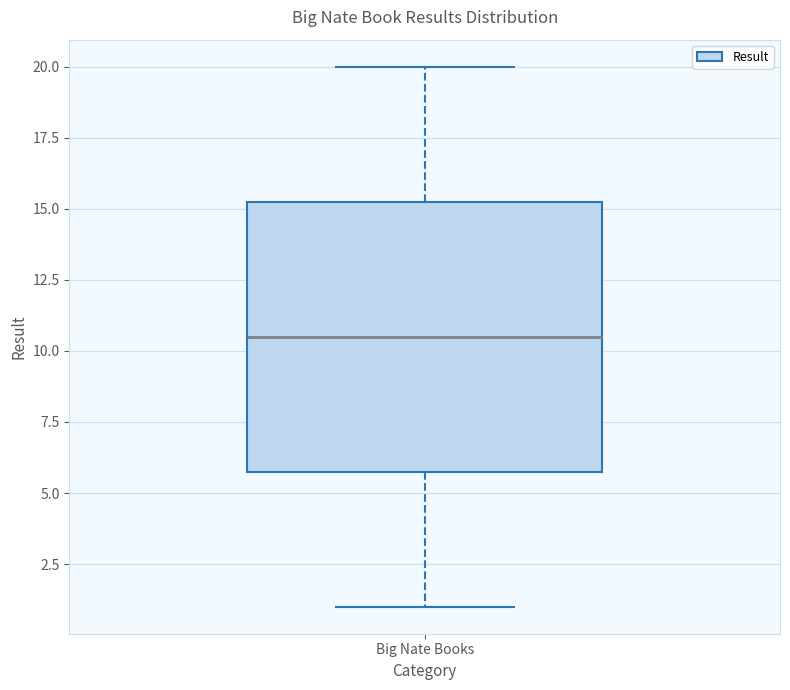

Where does the lower whisker of the box for Big Nate Books end on the y-axis? The values are not printed on the chart, so give them approximately, as read against the axis.

1.0